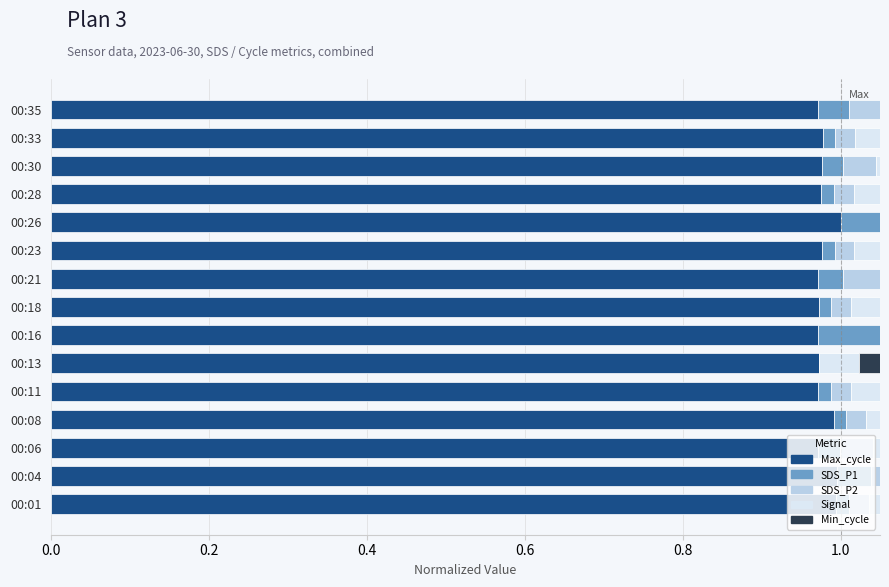

Between 00:23 and 00:33, which is larger?

00:33